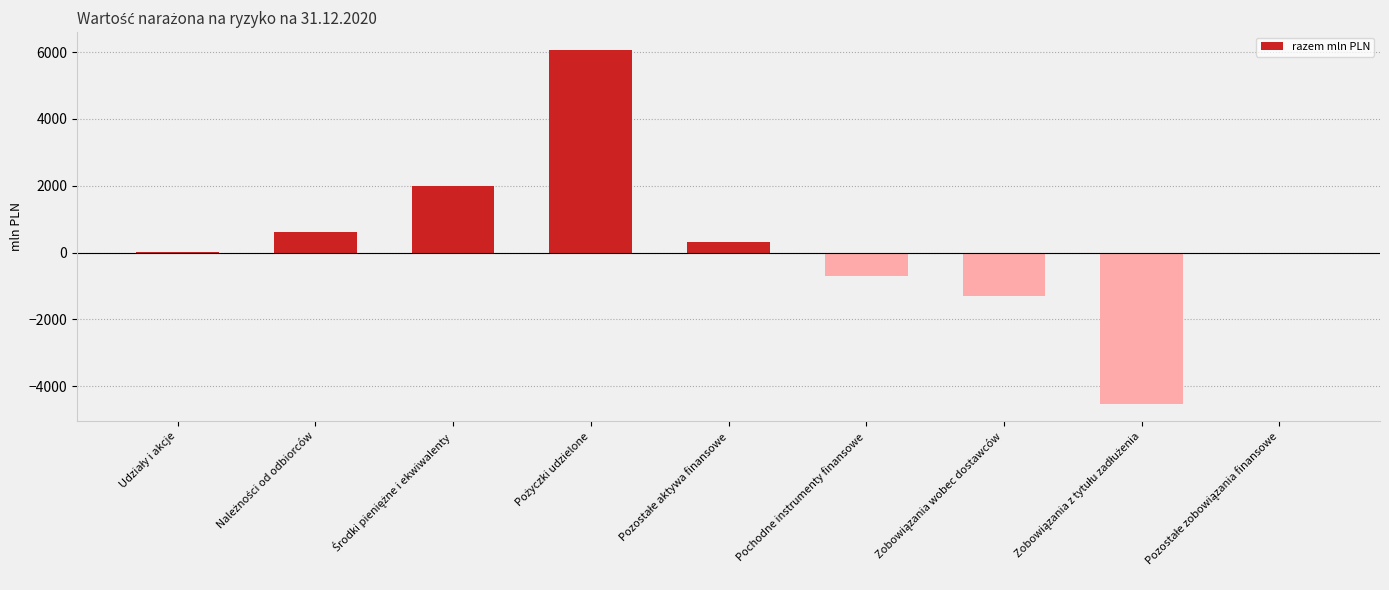

What is the maximum value shown in the chart?

6069